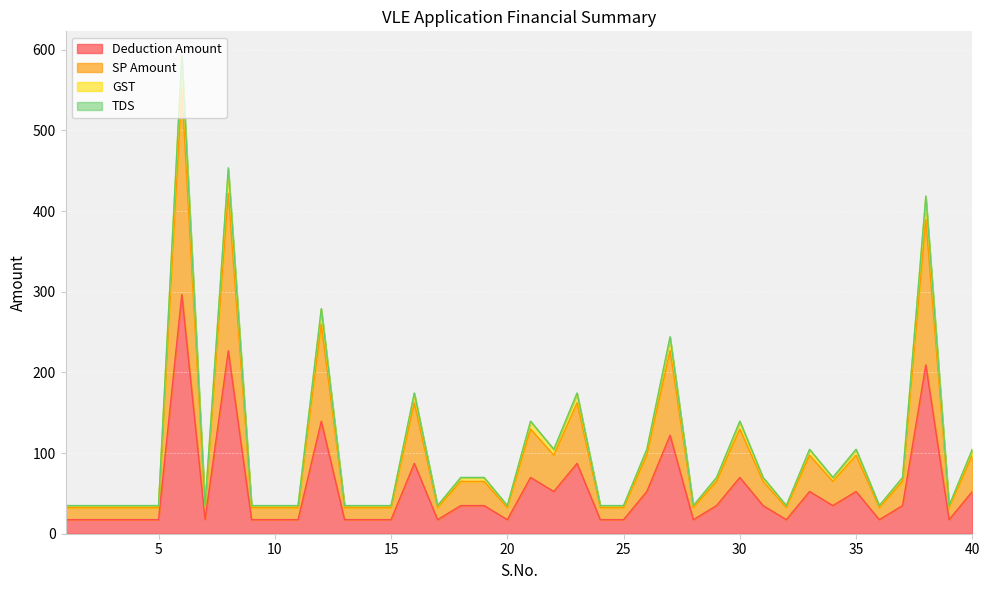

The value of Deduction Amount at 35 is 83.5. True or false?

False